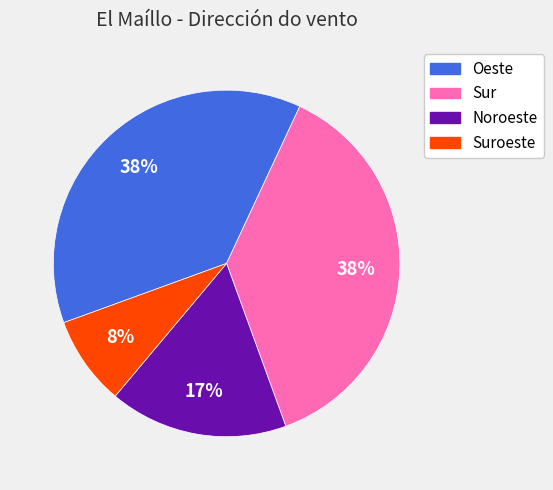

To the nearest percent, what percentage of the pie is Suroeste?

8%